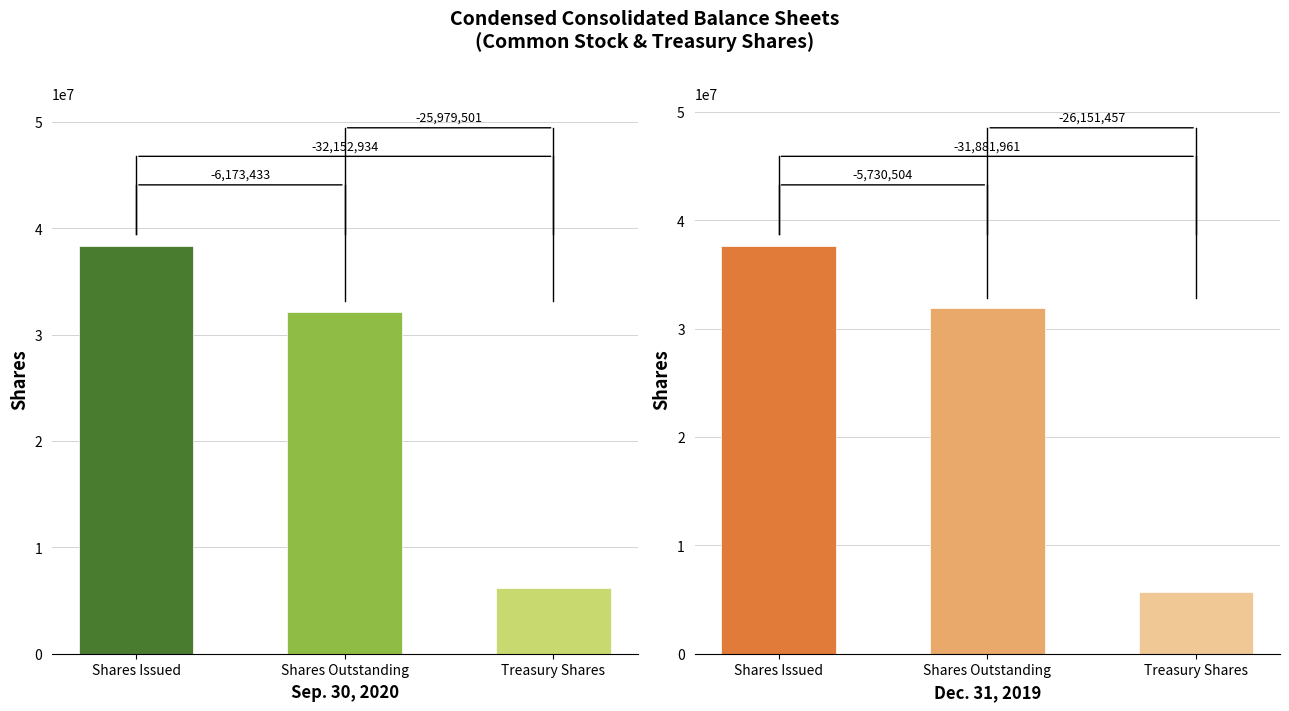

At how many categories does at least one series exceed 33328897?

1